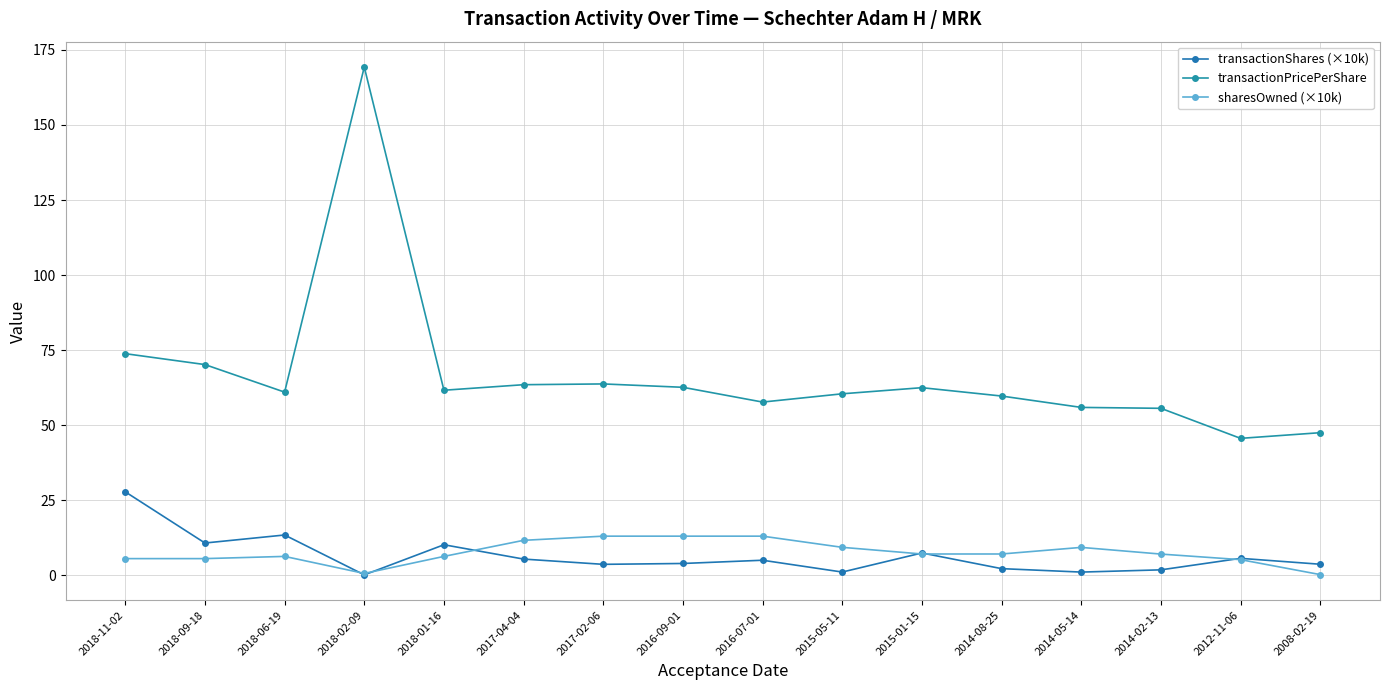

List the series in order of their peak value, lowest first.

sharesOwned (×10k), transactionShares (×10k), transactionPricePerShare